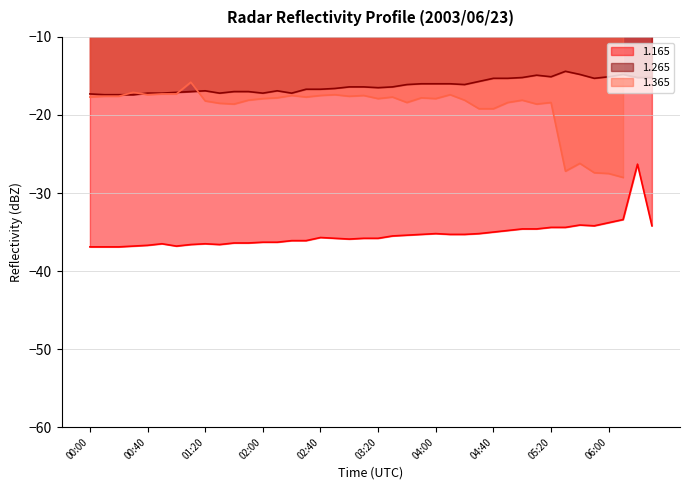

True or false: 1.165 has a value of -35.2 at 04:00.

True